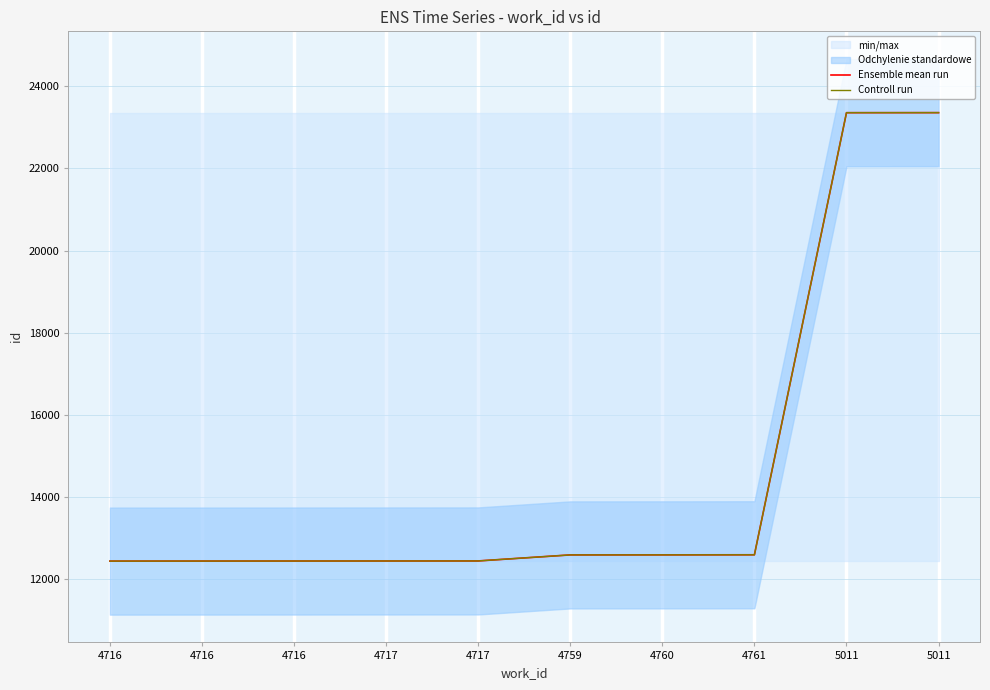

How many data points in Controll run are less than 12589?

5